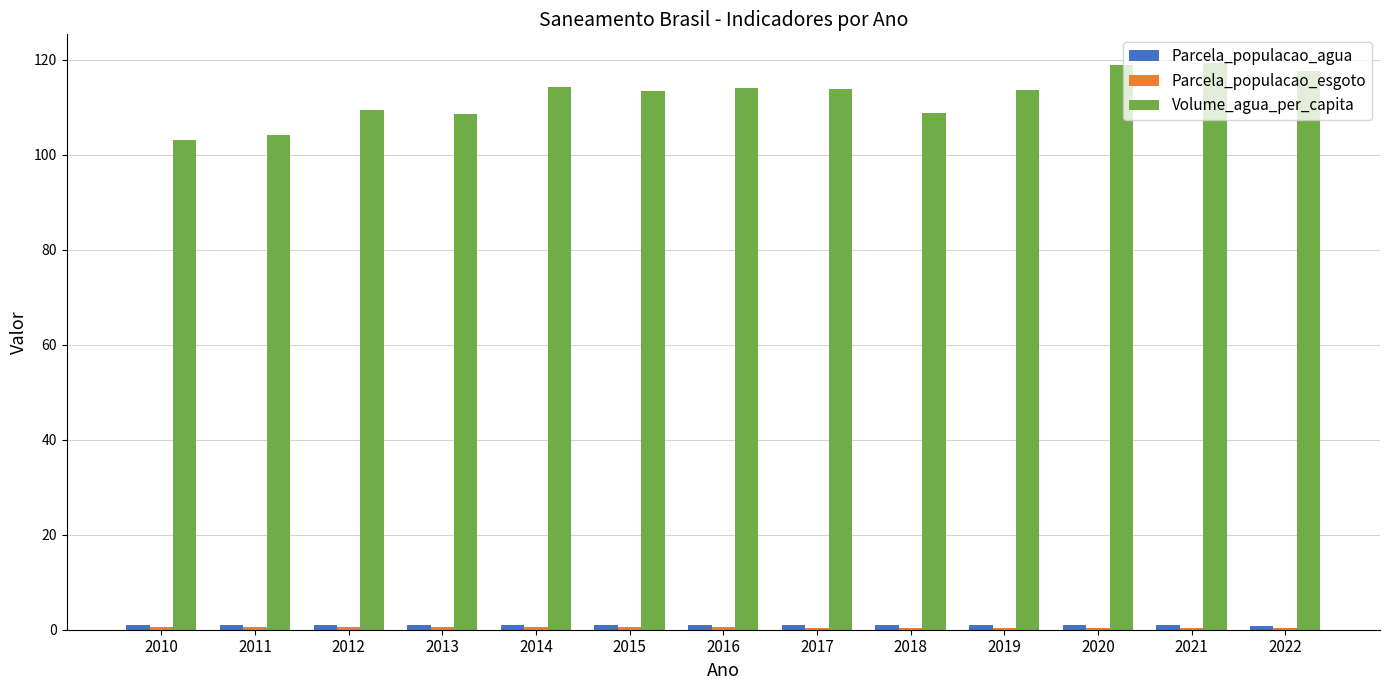

How many groups of bars are there?

13